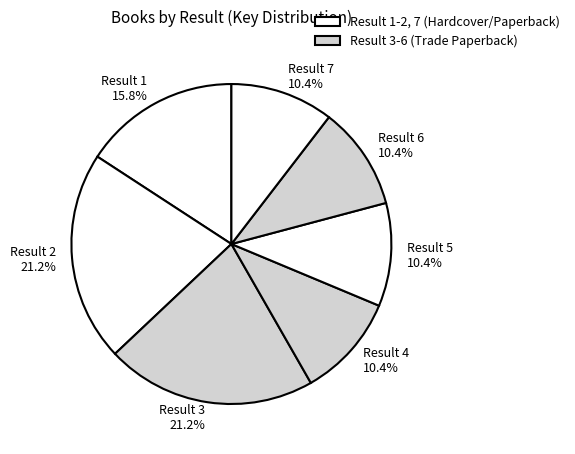

Is the sum of Result 5 and Result 1 greater than half?

No